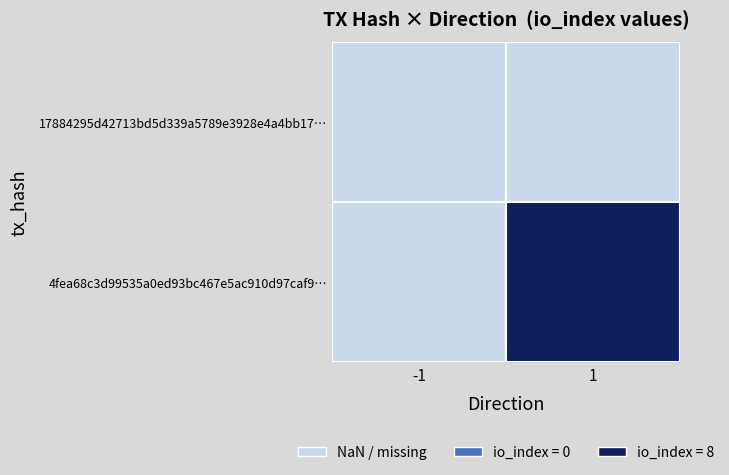

At -1, list the series in order from largest to smallest.

17884295d42713bd5d339a5789e3928e4a4bb17…, 4fea68c3d99535a0ed93bc467e5ac910d97caf9…